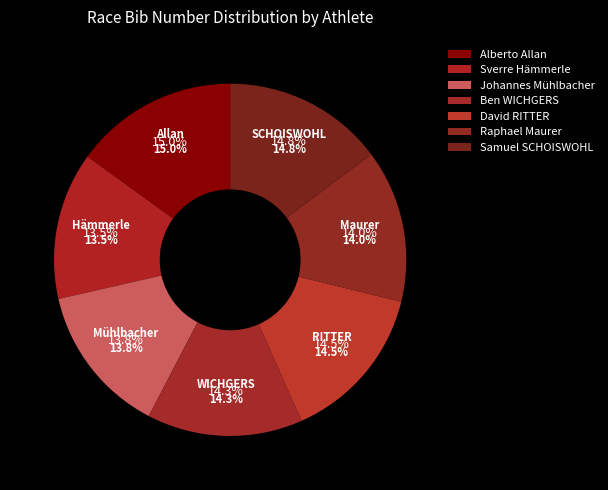

Is Ben WICHGERS the majority of the pie?

No